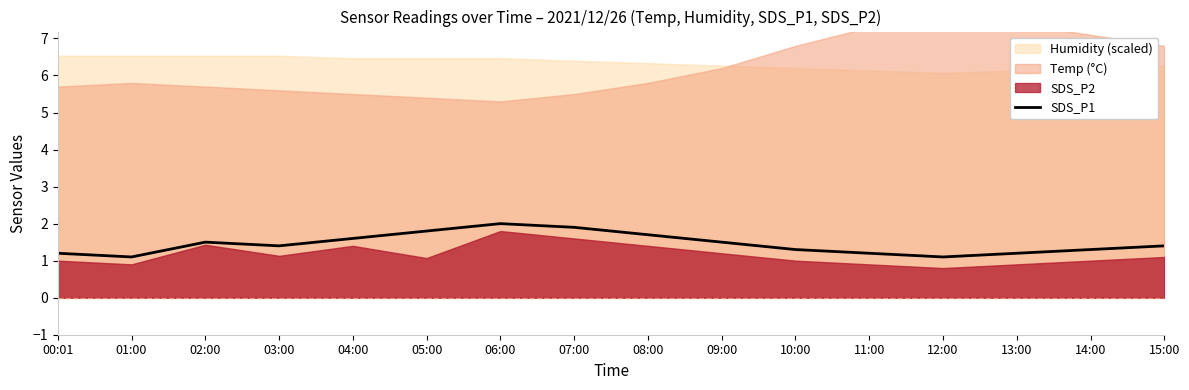

Reading right to left, extract all data points from this chart.

1.4	1.3	1.2	1.1	1.2	1.3	1.5	1.7	1.9	2.0	1.8	1.6	1.4	1.5	1.1	1.2